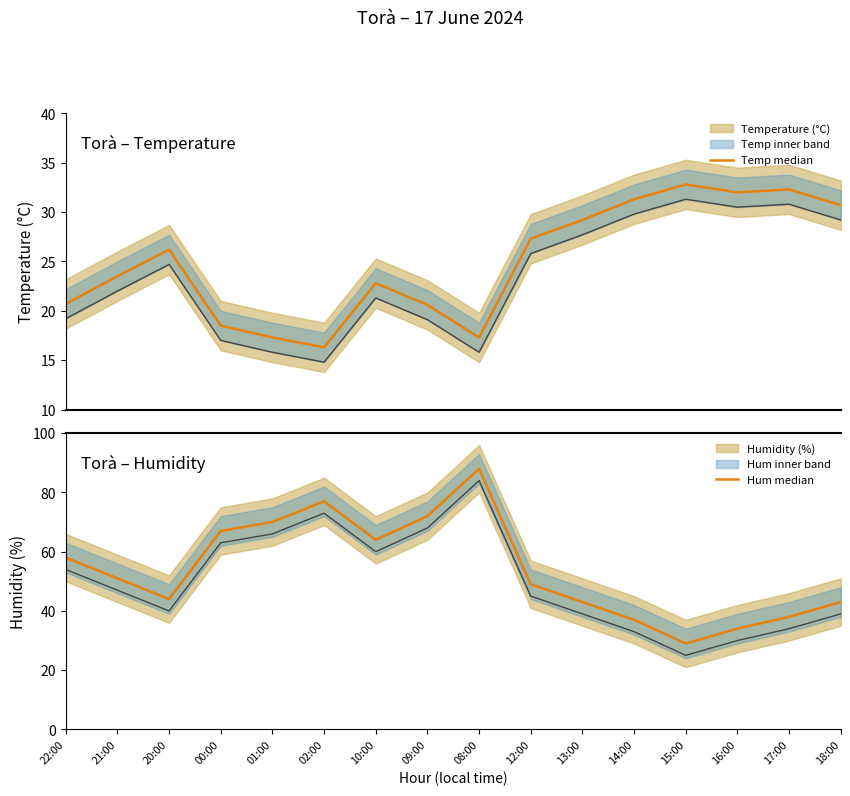

Reading left to right, what are all the values shown in this chart?

Temp median: 20.7	23.5	26.2	18.5	17.3	16.3	22.8	20.6	17.3	27.3	29.2	31.3	32.8	32.0	32.3	30.7
Hum median: 58.0	51.0	44.0	67.0	70.0	77.0	64.0	72.0	88.0	49.0	43.0	37.0	29.0	34.0	38.0	43.0